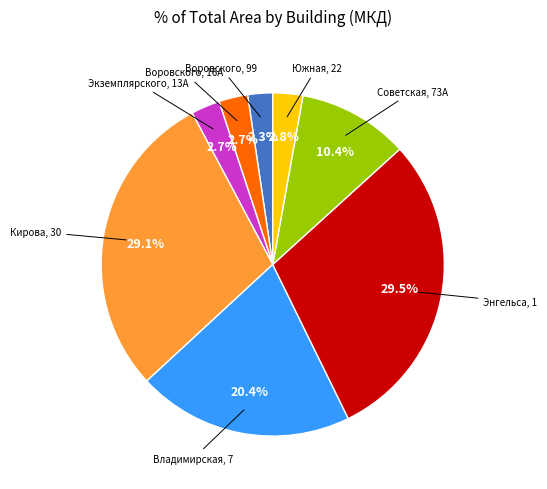

Does any single category account for the majority?

No